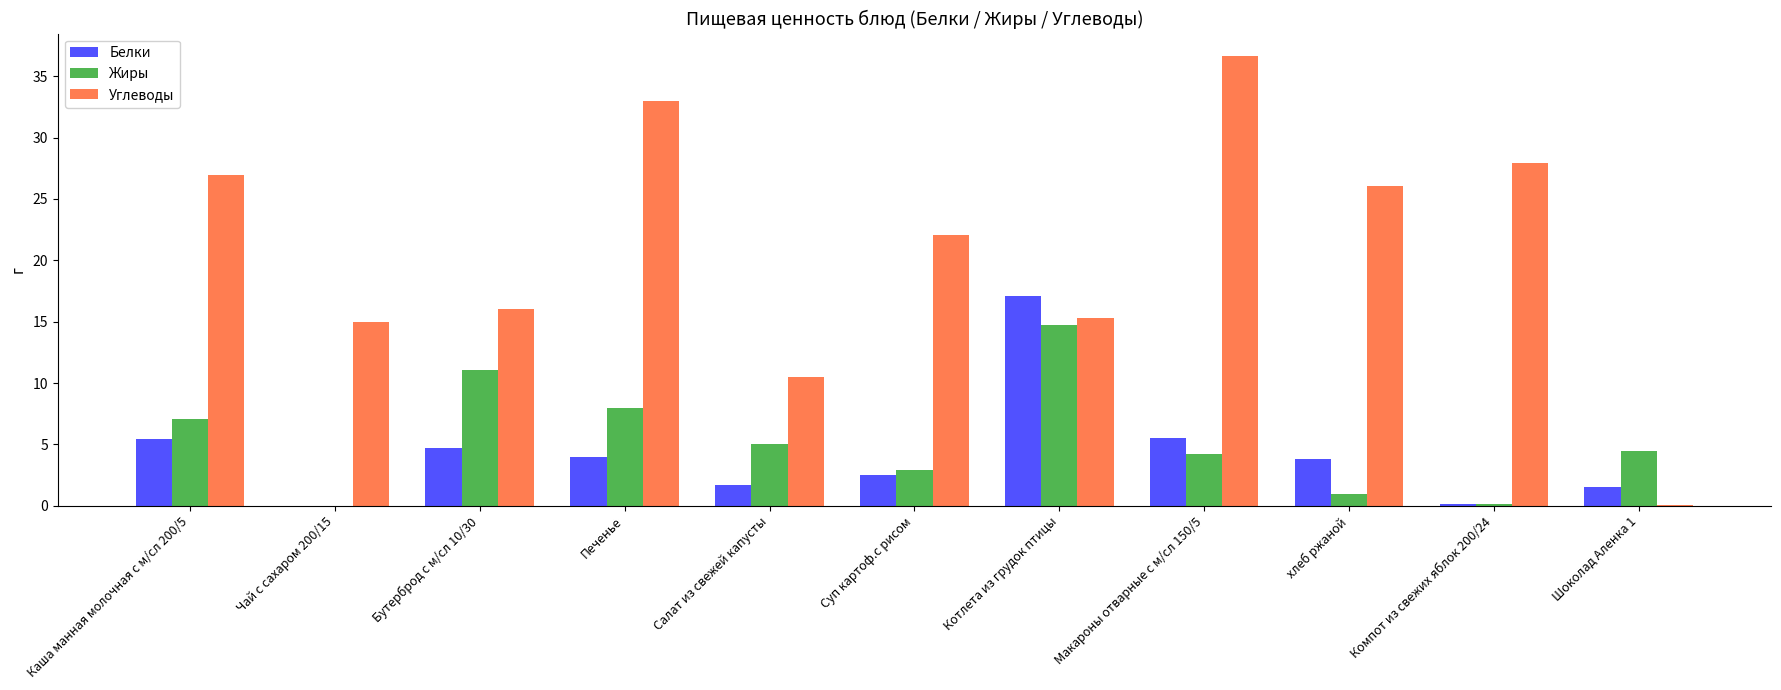

What are all the series names shown in the legend?

Белки, Жиры, Углеводы